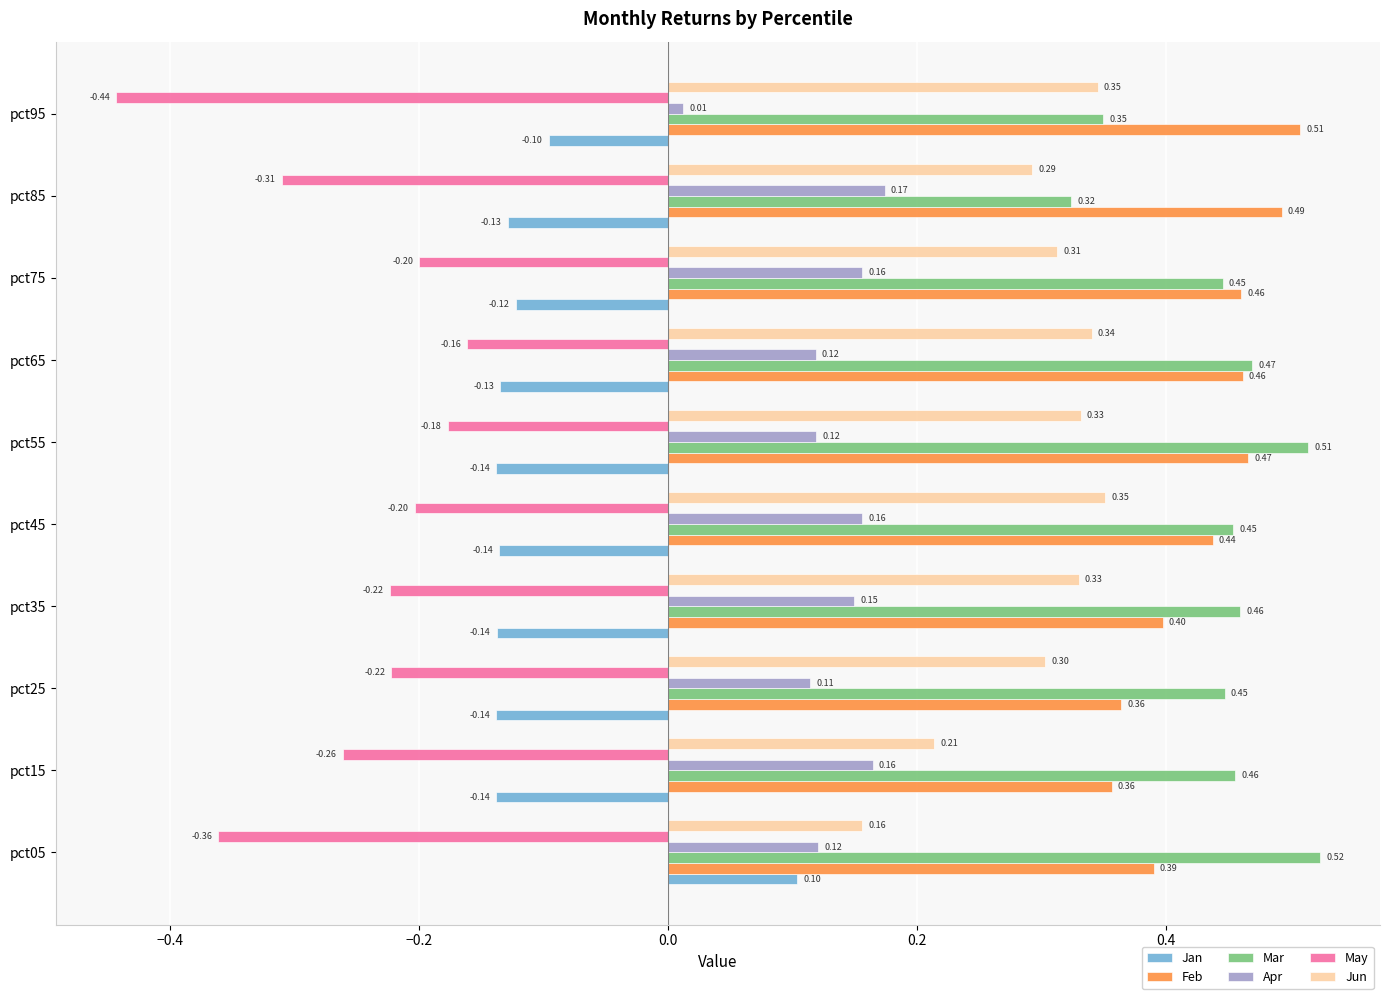

What is the difference between the highest and lowest values at pct65?

0.6